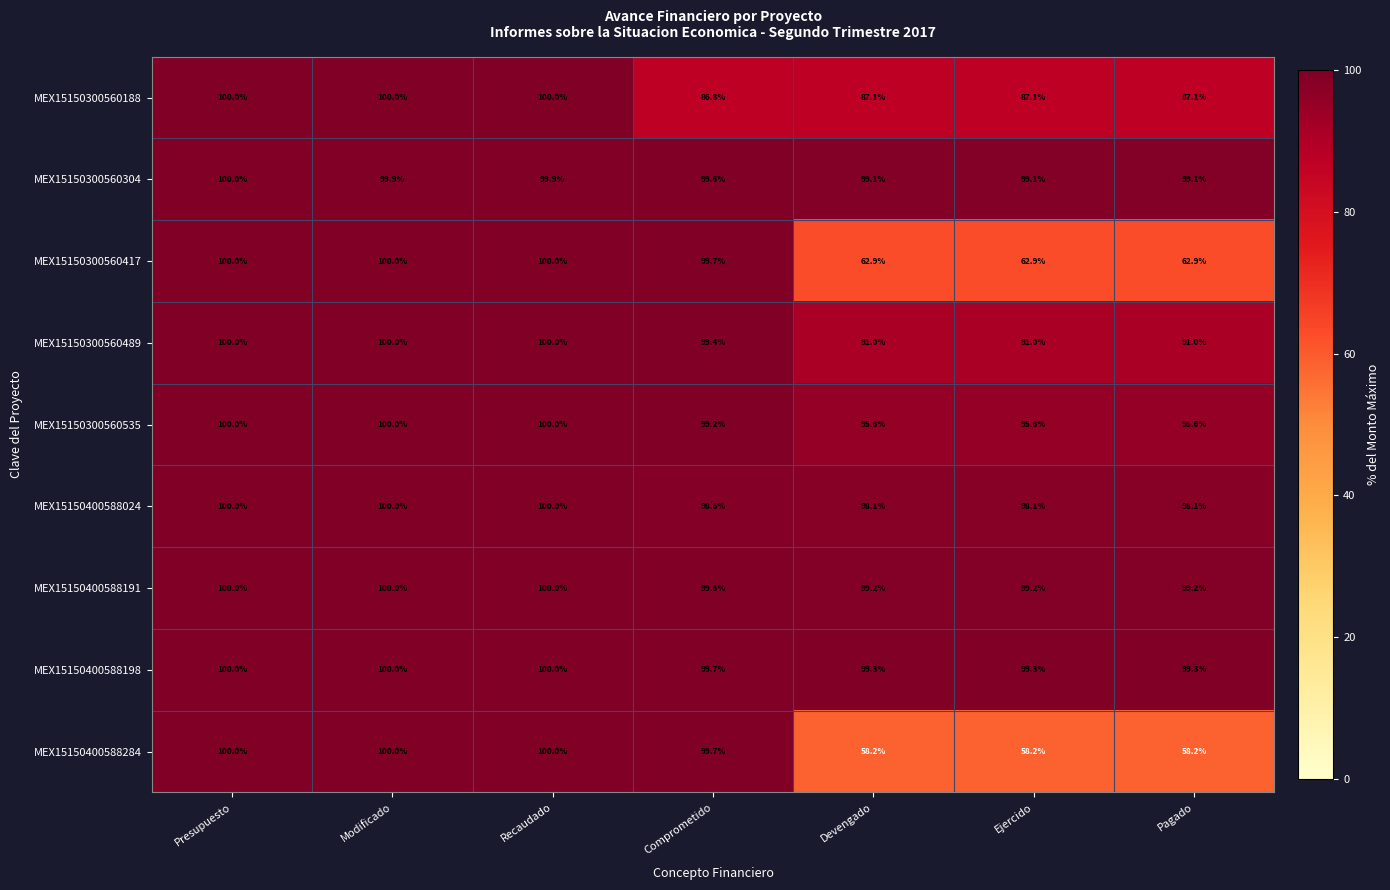

At how many categories does at least one series exceed 94?

7